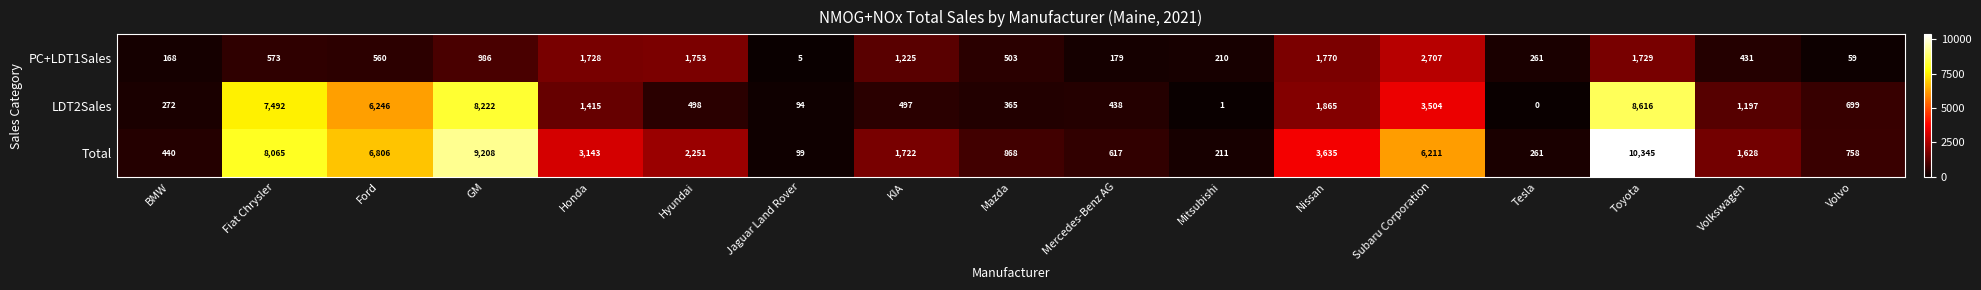

Which label corresponds to the largest value in the chart?

Toyota